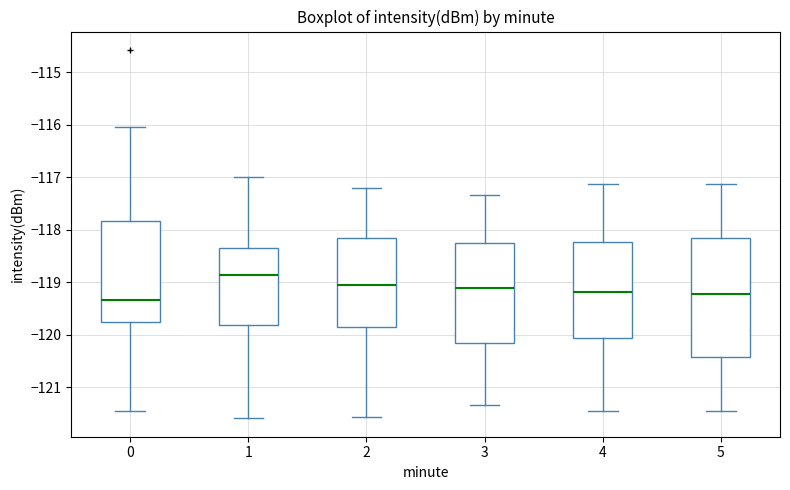

Reading left to right, read every box against the y-axis: the position of its median line, the range the box covers, and the ends of its whiskers. The values are not printed on the chart, so give them approximately, as read against the axis.

0: median -119.3, box -119.8 to -117.8, whiskers -121.4 to -116.0
1: median -118.9, box -119.8 to -118.3, whiskers -121.6 to -117.0
2: median -119.1, box -119.8 to -118.1, whiskers -121.6 to -117.2
3: median -119.1, box -120.1 to -118.3, whiskers -121.3 to -117.3
4: median -119.2, box -120.1 to -118.2, whiskers -121.4 to -117.1
5: median -119.2, box -120.4 to -118.1, whiskers -121.4 to -117.1